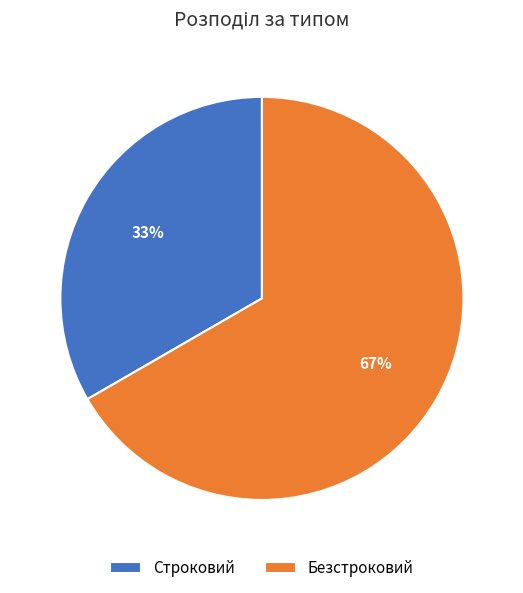

Is there a majority slice in this chart?

Yes